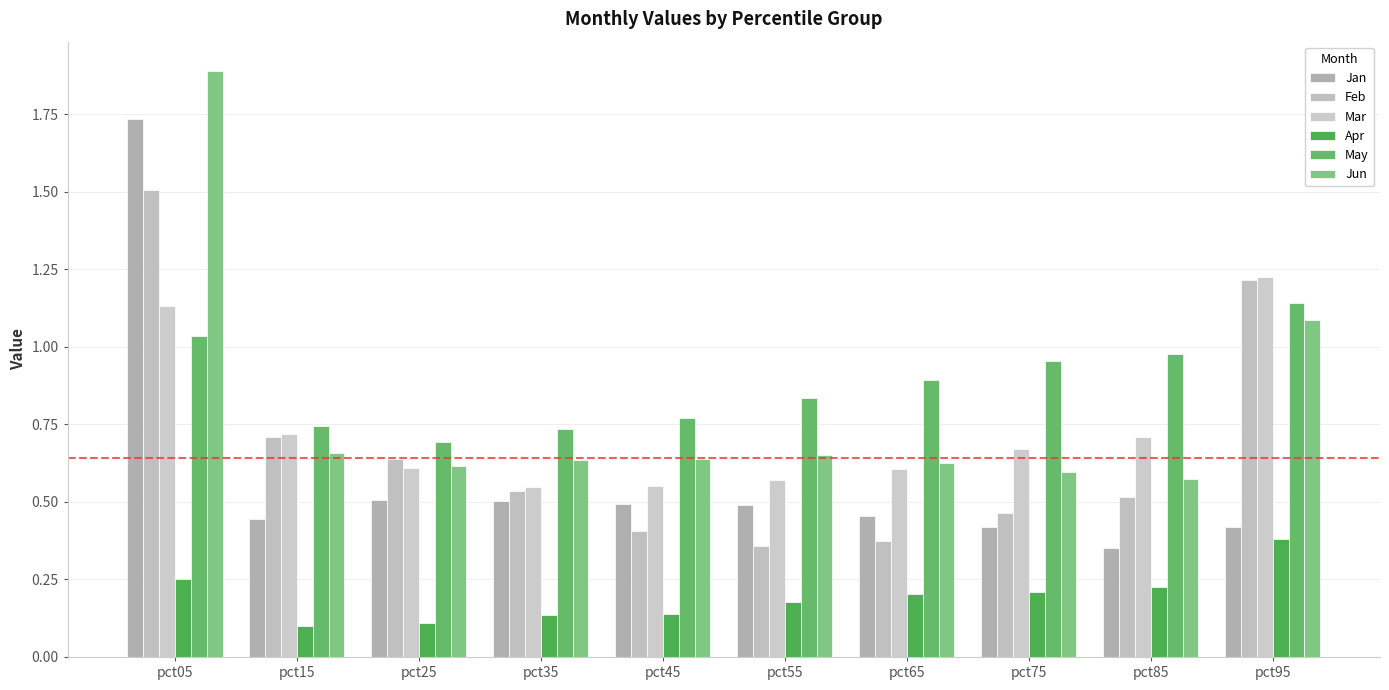

Reading left to right, what are all the values shown in this chart?

Jan: pct05=1.7	pct15=0.4	pct25=0.5	pct35=0.5	pct45=0.5	pct55=0.5	pct65=0.5	pct75=0.4	pct85=0.4	pct95=0.4
Feb: pct05=1.5	pct15=0.7	pct25=0.6	pct35=0.5	pct45=0.4	pct55=0.4	pct65=0.4	pct75=0.5	pct85=0.5	pct95=1.2
Mar: pct05=1.1	pct15=0.7	pct25=0.6	pct35=0.5	pct45=0.6	pct55=0.6	pct65=0.6	pct75=0.7	pct85=0.7	pct95=1.2
Apr: pct05=0.3	pct15=0.1	pct25=0.1	pct35=0.1	pct45=0.1	pct55=0.2	pct65=0.2	pct75=0.2	pct85=0.2	pct95=0.4
May: pct05=1.0	pct15=0.7	pct25=0.7	pct35=0.7	pct45=0.8	pct55=0.8	pct65=0.9	pct75=1.0	pct85=1.0	pct95=1.1
Jun: pct05=1.9	pct15=0.7	pct25=0.6	pct35=0.6	pct45=0.6	pct55=0.6	pct65=0.6	pct75=0.6	pct85=0.6	pct95=1.1